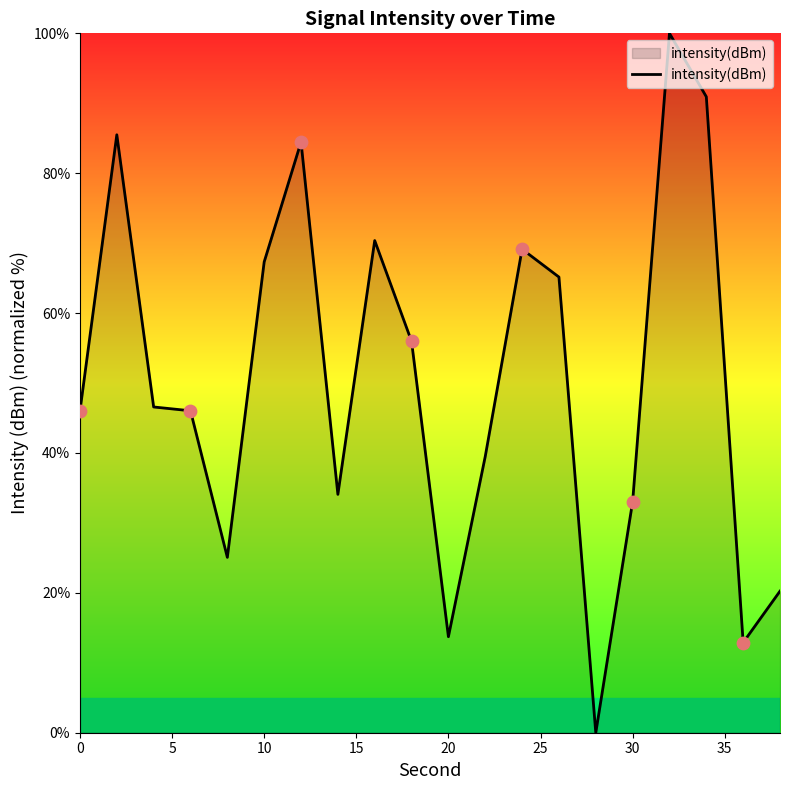

What is the greatest value displayed?

100.0